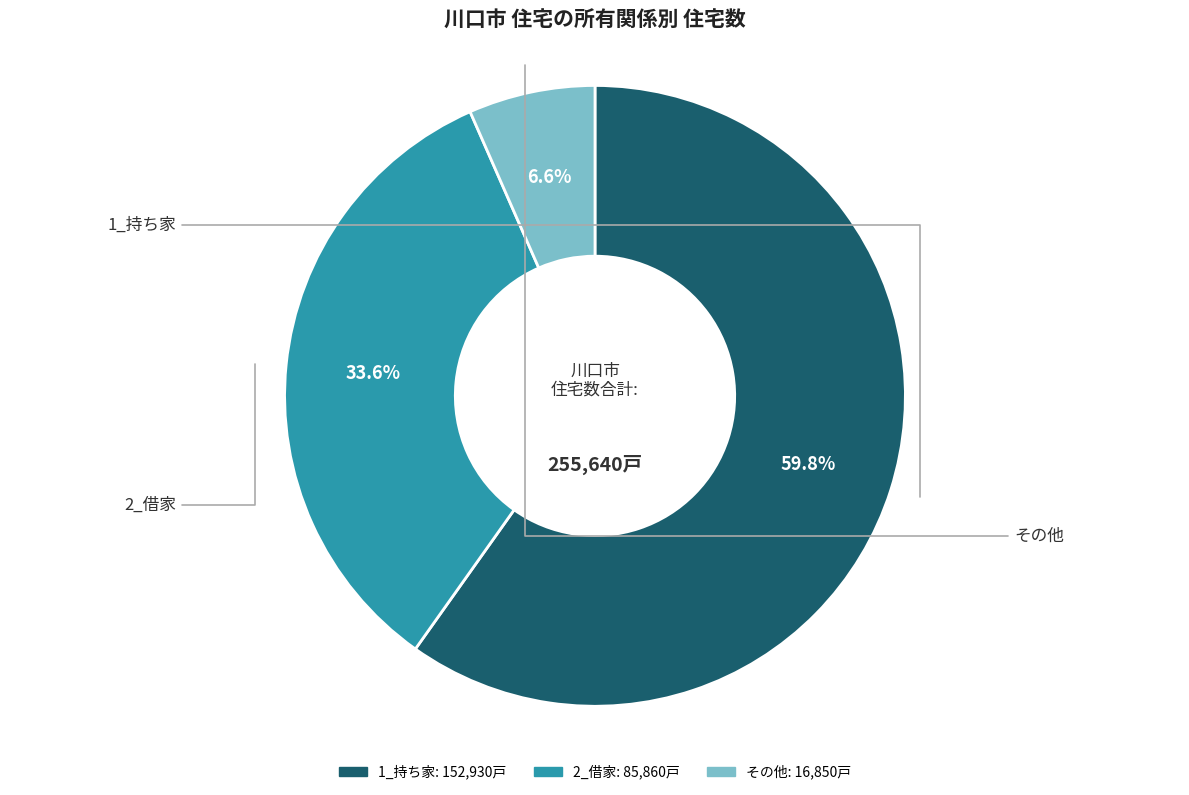

Is there a majority slice in this chart?

Yes